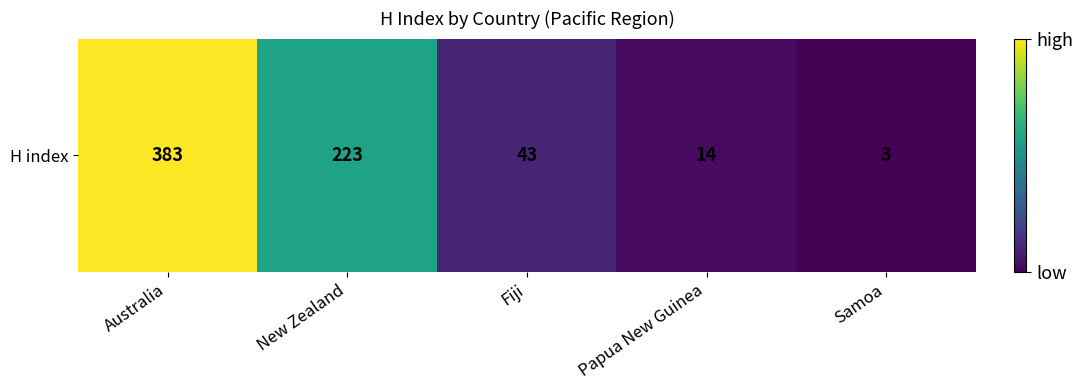

What is the average value?

133